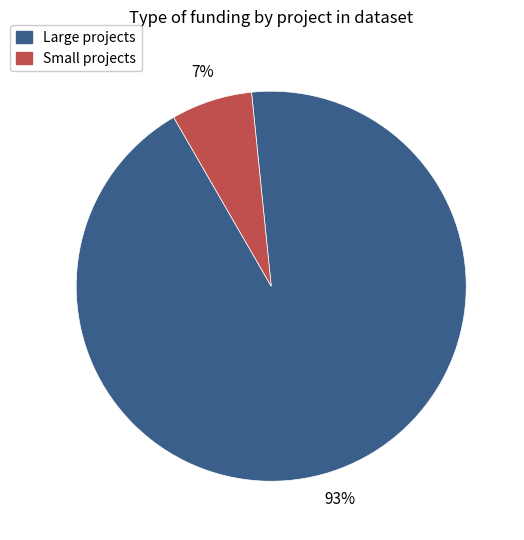

Does any single category account for the majority?

Yes